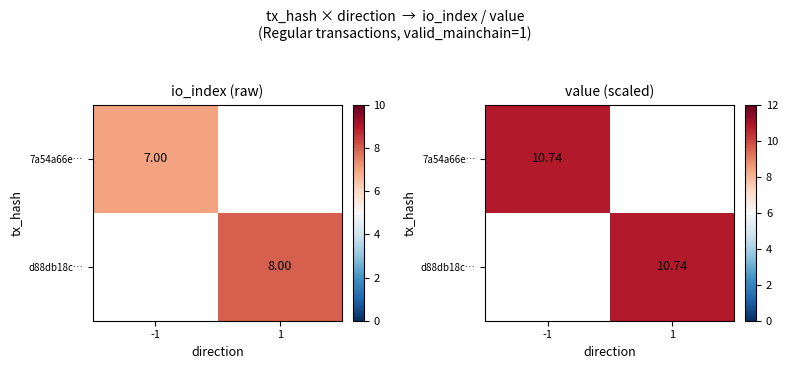

At which category does the chart reach its minimum across all series?

1